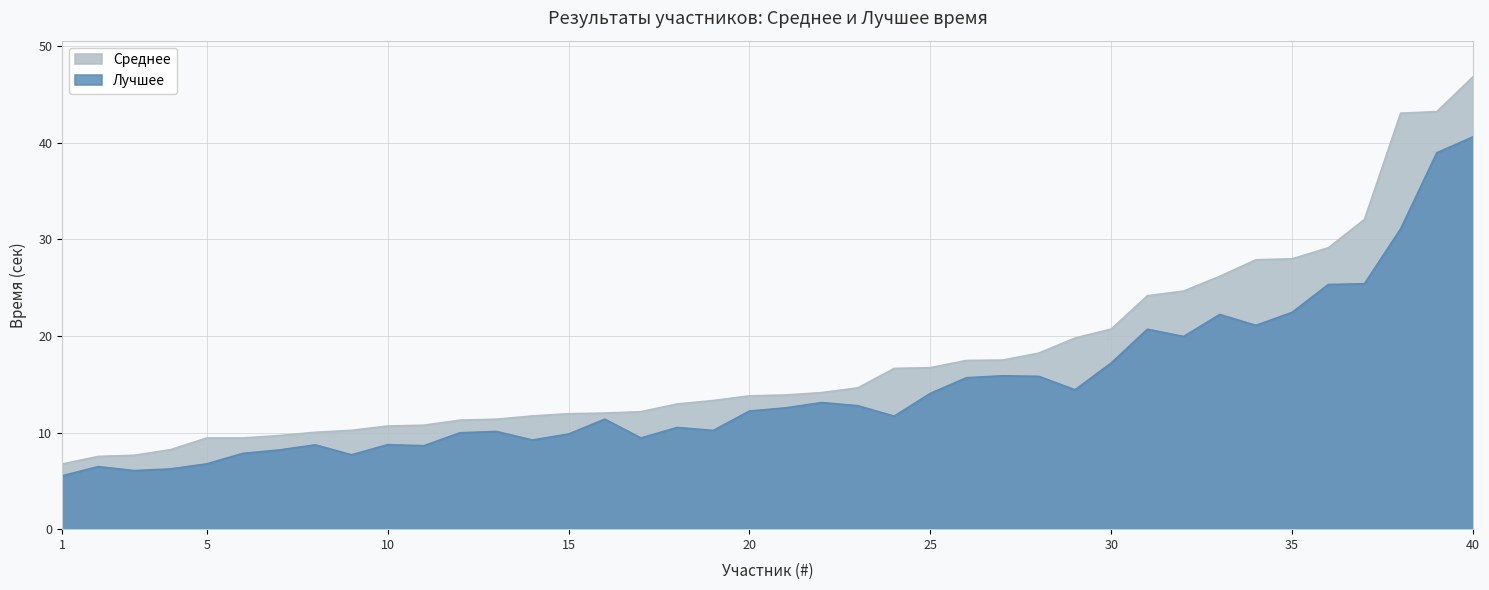

What is the difference between the maximum and second lowest values in the Среднее series?

39.3